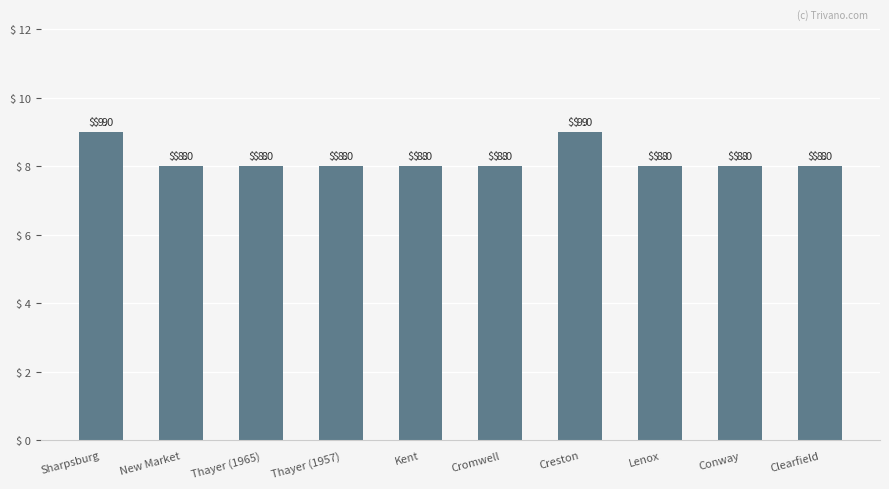

What position from the right is Clearfield?

1